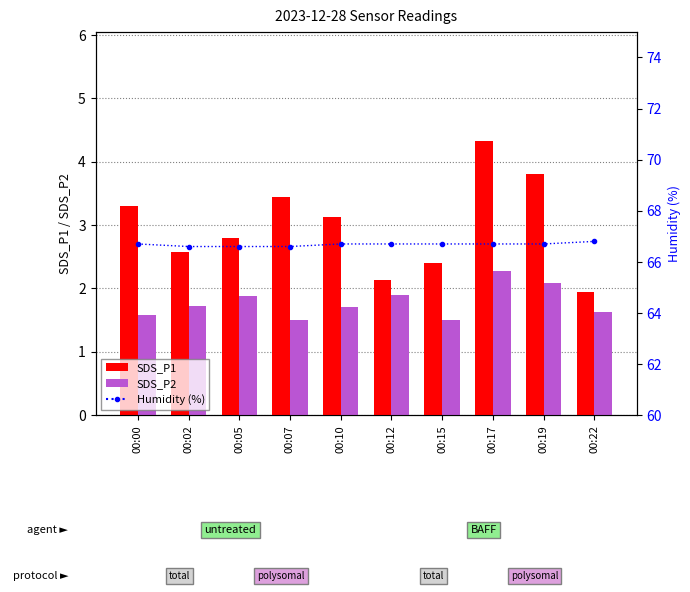

At which category is the sum across all series the highest?

00:17